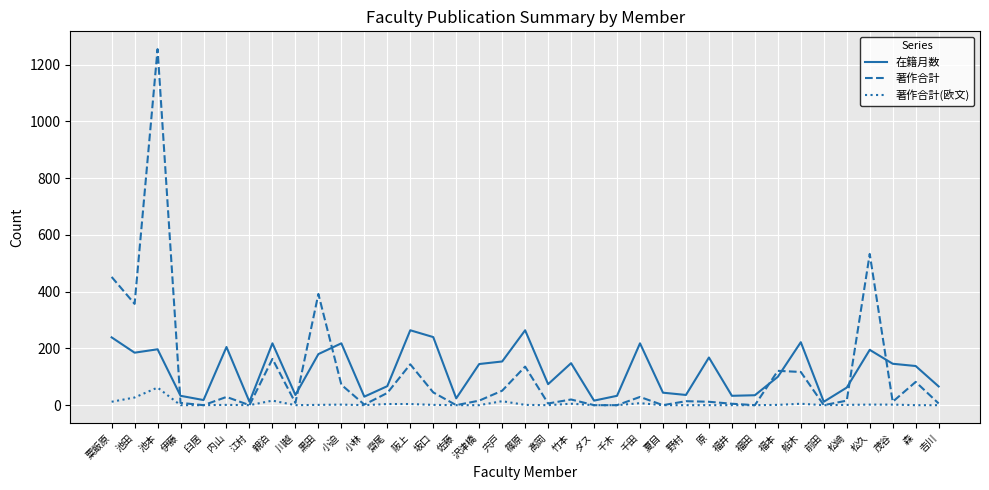

What are all the series names shown in the legend?

在籍月数, 著作合計, 著作合計(欧文)